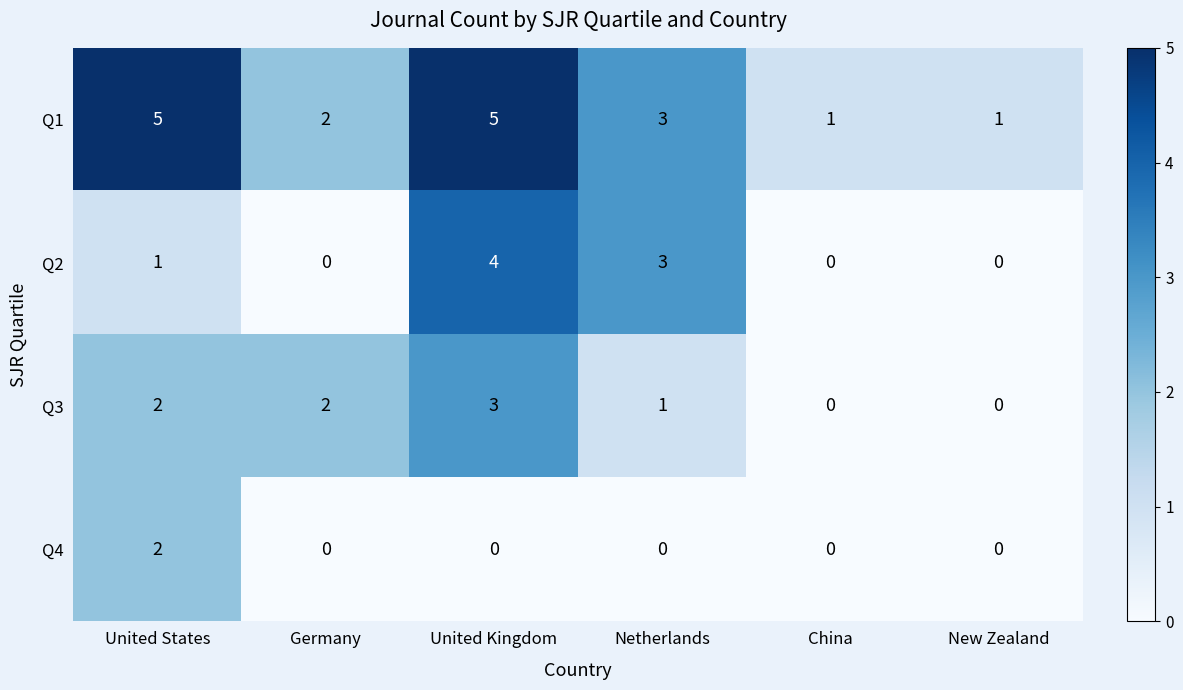

At how many categories does at least one series exceed 0?

6